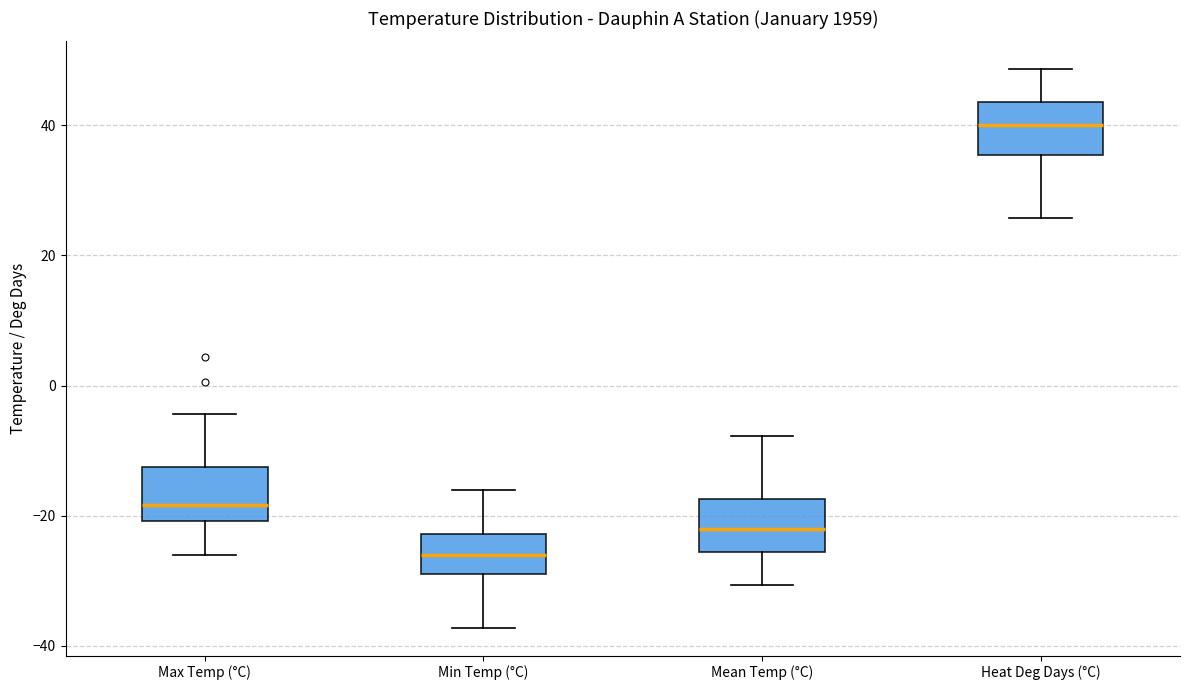

Which box's median line is the highest?

Heat Deg Days (°C)